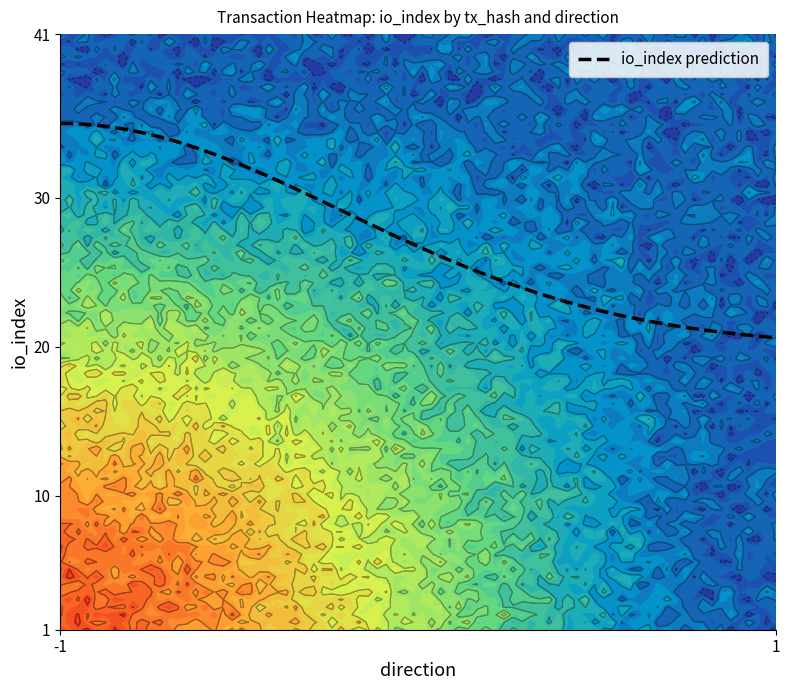

What is the highest value of the io_index prediction series?

35.0